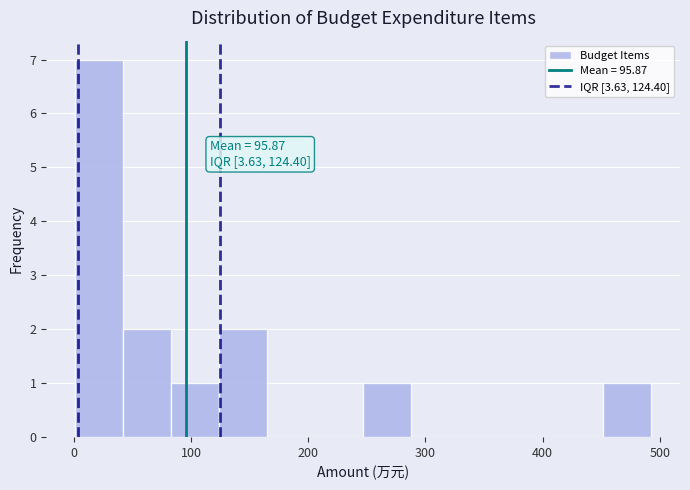

Which range on the x-axis has the tallest bar?

0 to 40